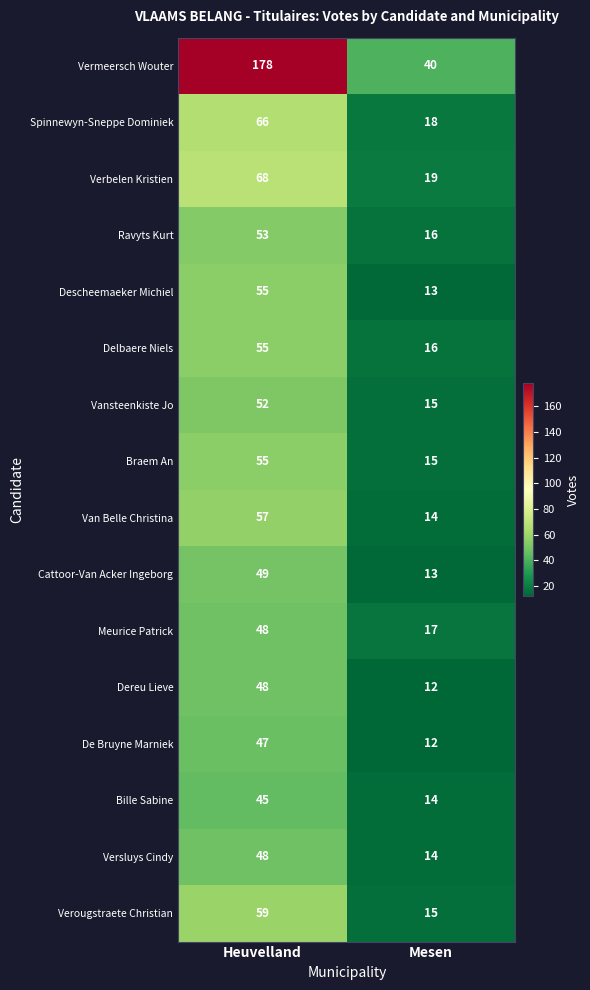

What is the average value of the Spinnewyn-Sneppe Dominiek series?

42